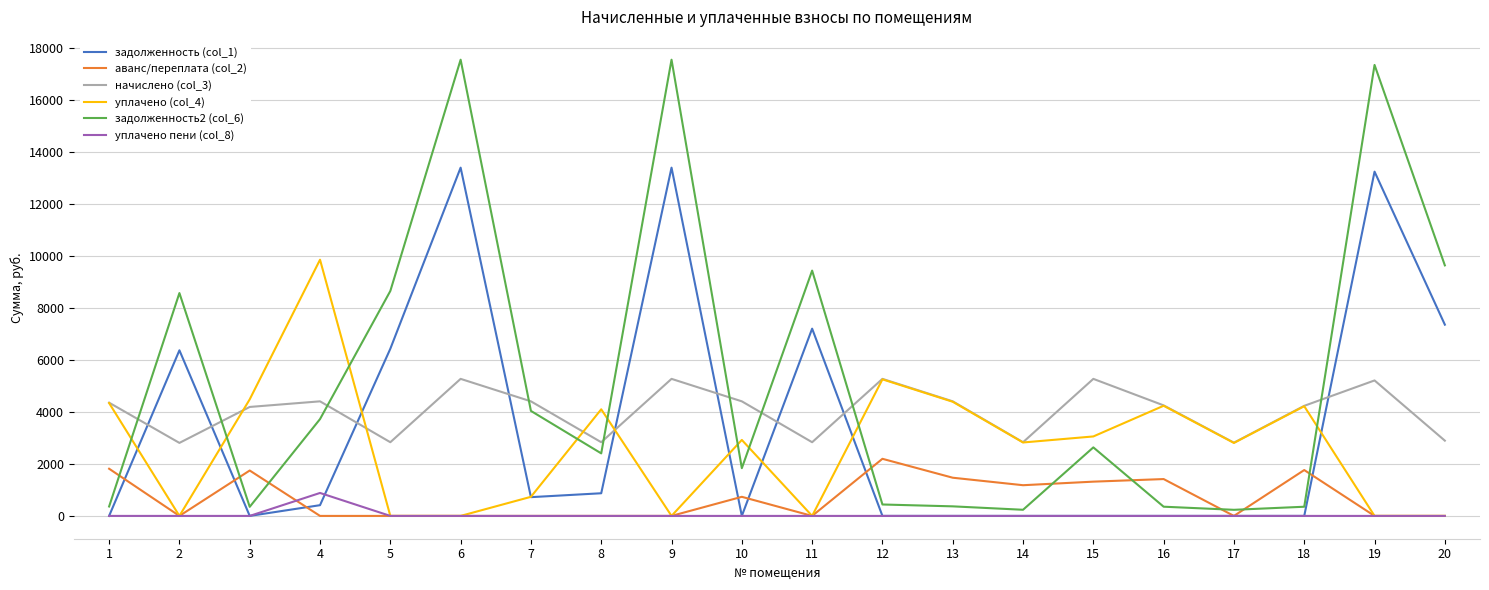

Between 5 and 8, which series saw the biggest shift?

задолженность2 (col_6)